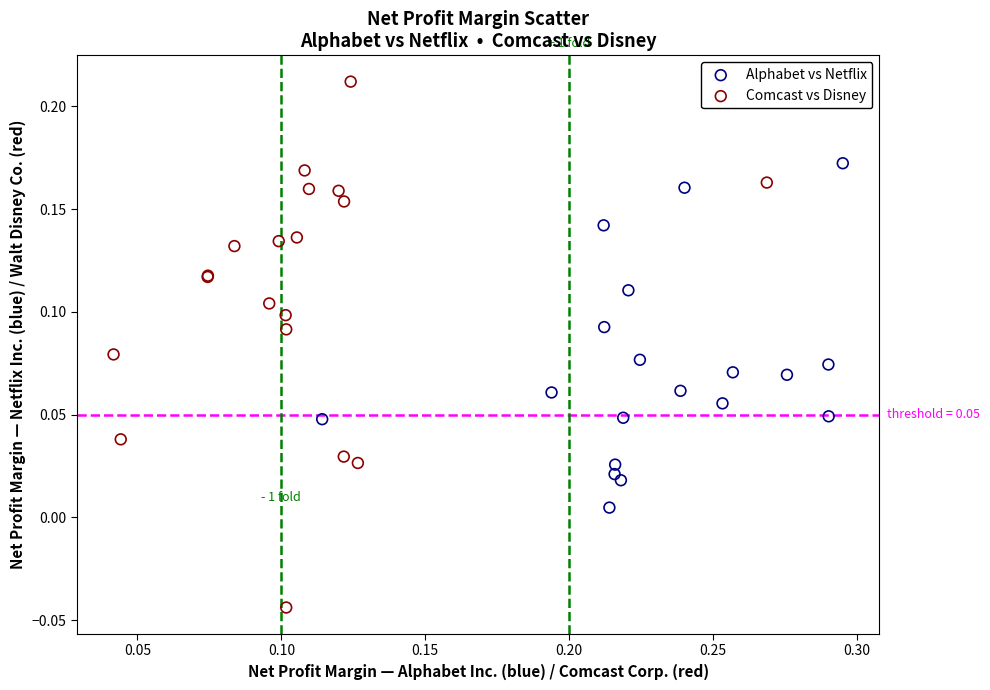

Which series has the widest spread of Y values?

Comcast vs Disney